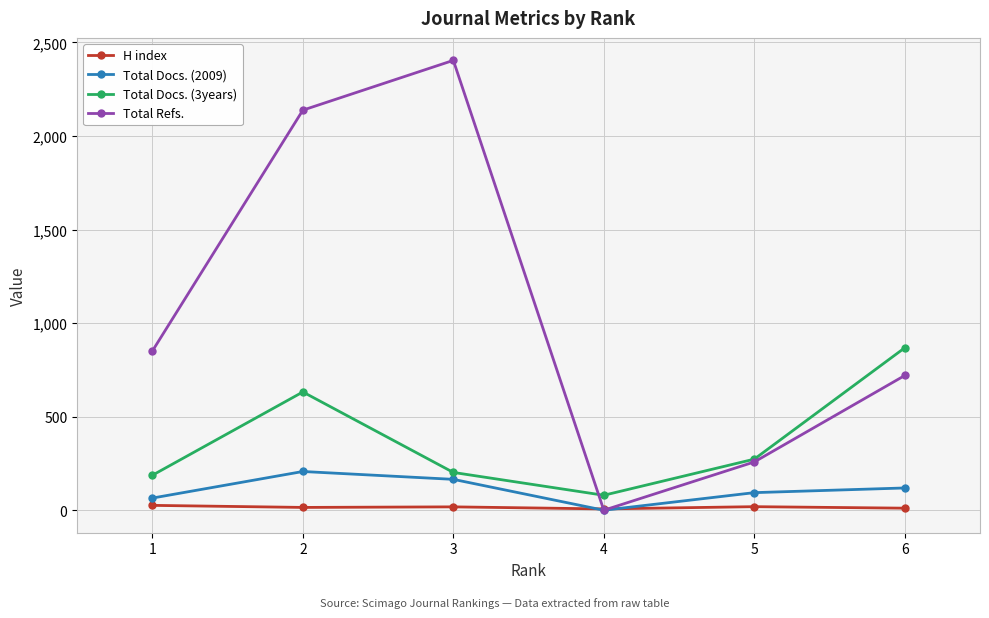

List the series in order of their peak value, highest first.

Total Refs., Total Docs. (3years), Total Docs. (2009), H index